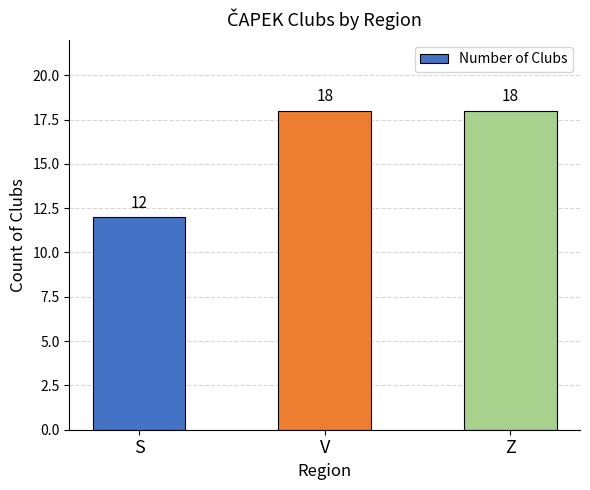

How many bars are there in total?

3